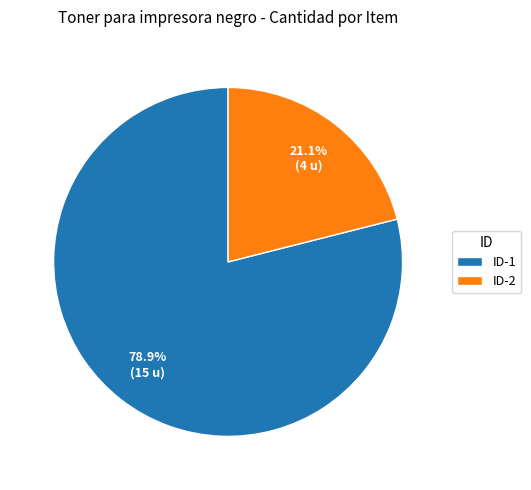

Between ID-1 and ID-2, which is larger?

ID-1